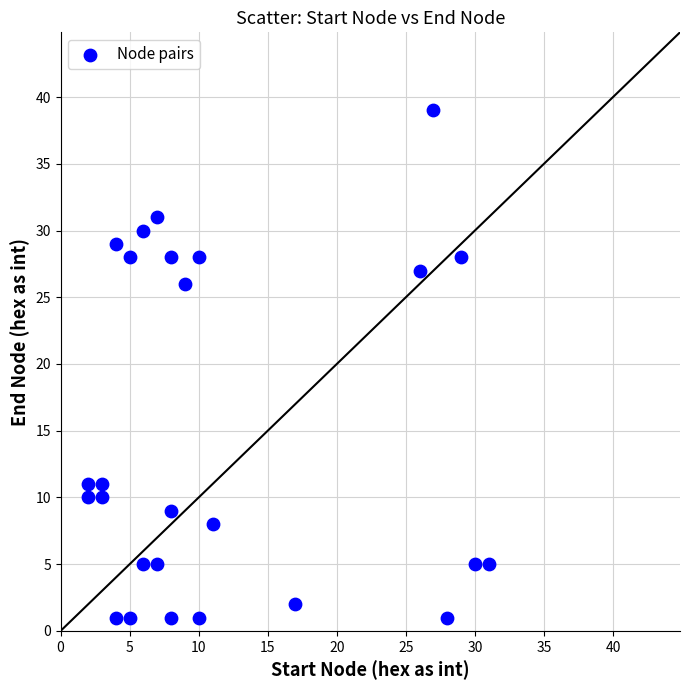

What Y value in the scatter plot is closest to 20?

26